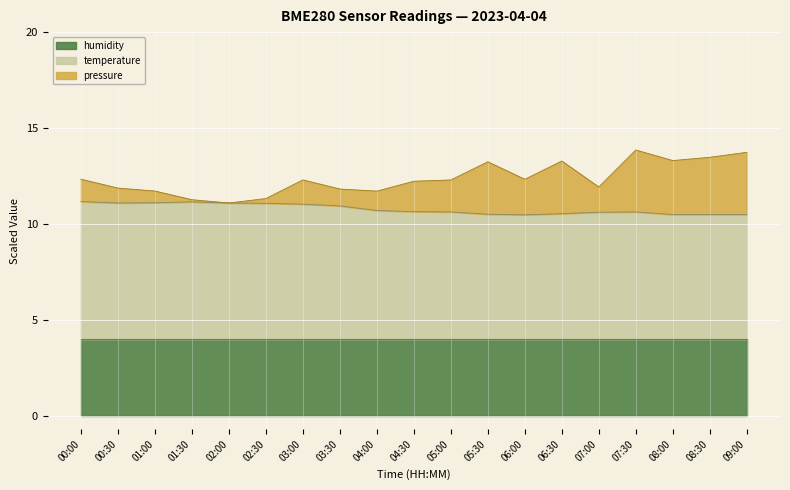

What value does the pressure series have at 09:00?

13.7